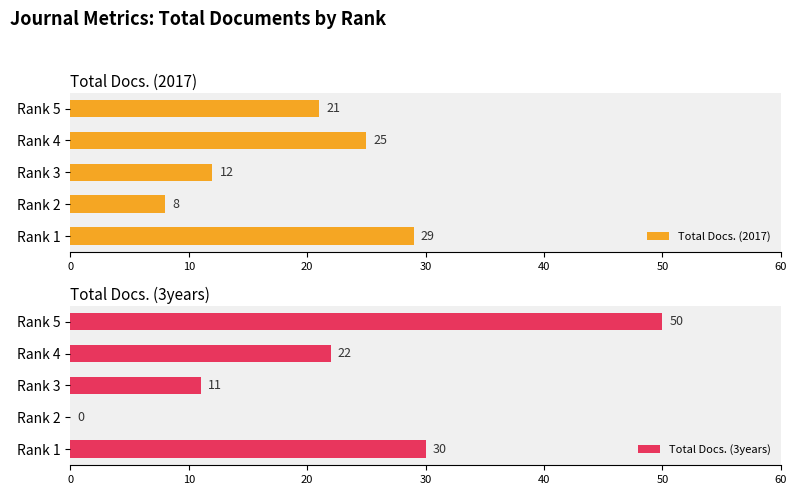

What is the sum of the Total Docs. (3years) values at Rank 5 and Rank 1?

80